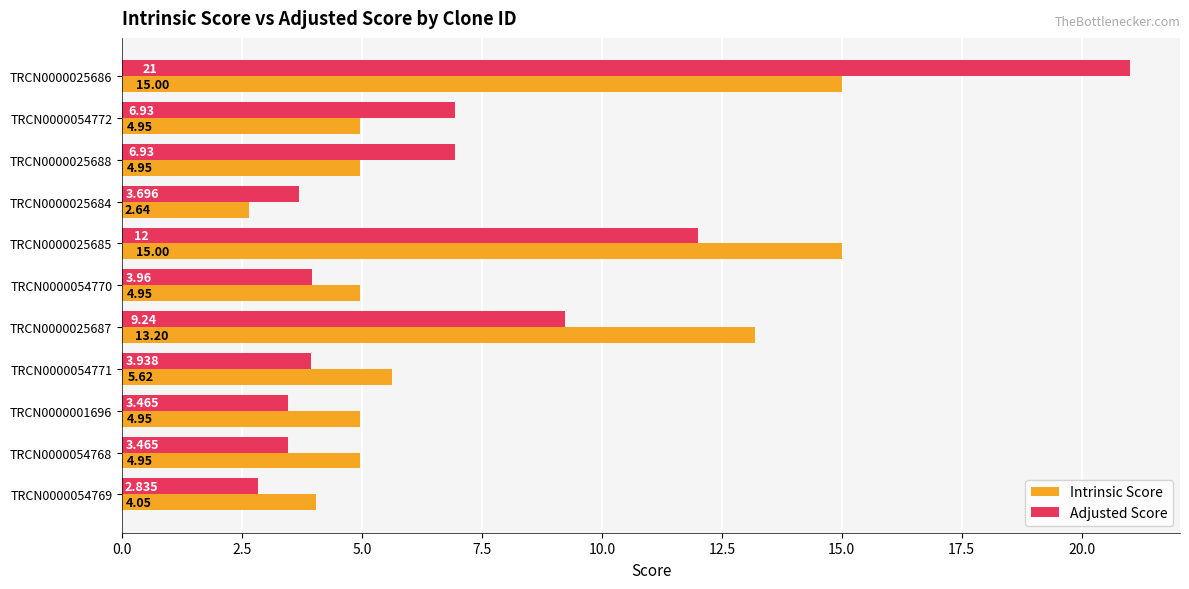

Which series has the widest spread of values?

Adjusted Score